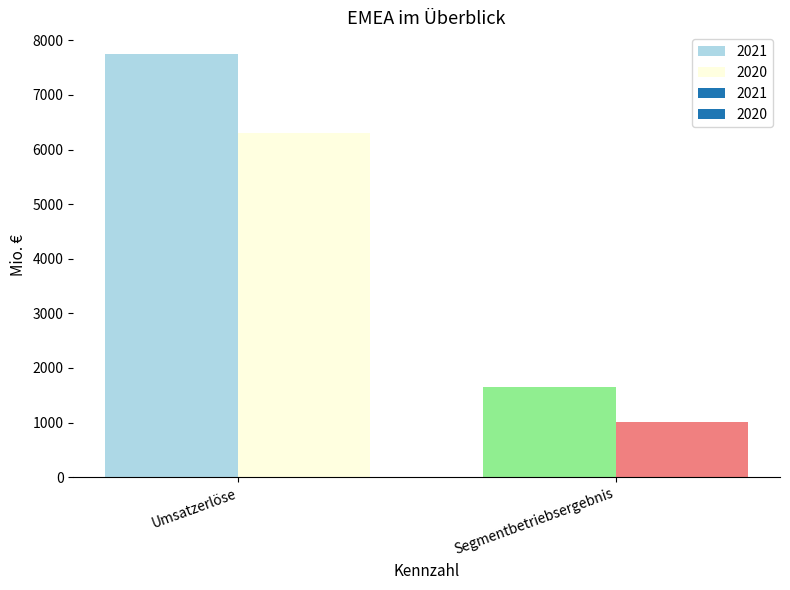

Which has a higher value, Segmentbetriebsergebnis or Umsatzerlöse?

Umsatzerlöse